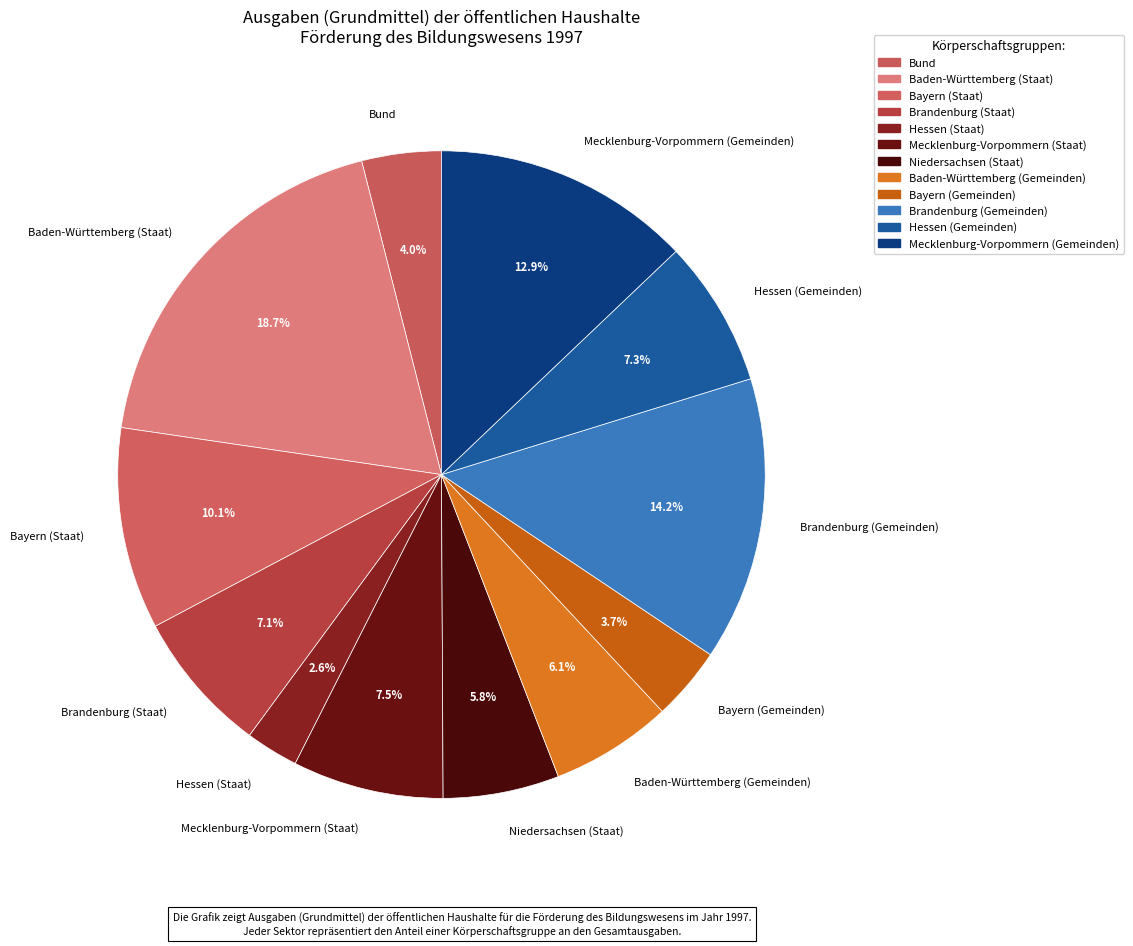

True or false: Hessen (Gemeinden) accounts for 1% of the total.

False